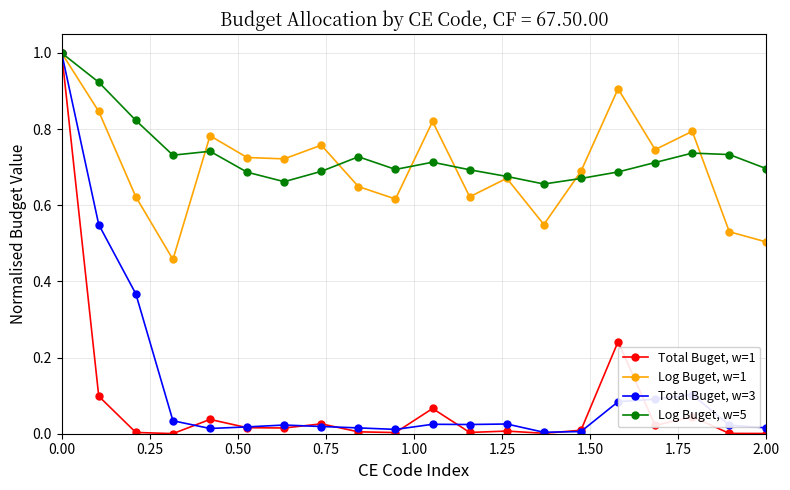

What is the maximum value shown in the chart?

1.0